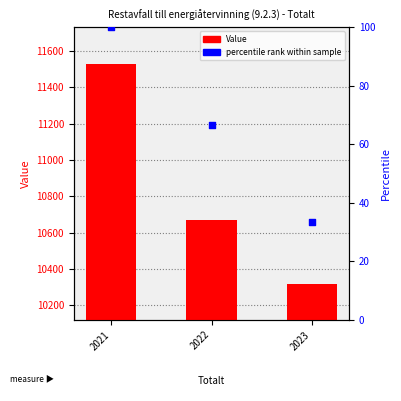

Which series has the largest total across all categories?

Value